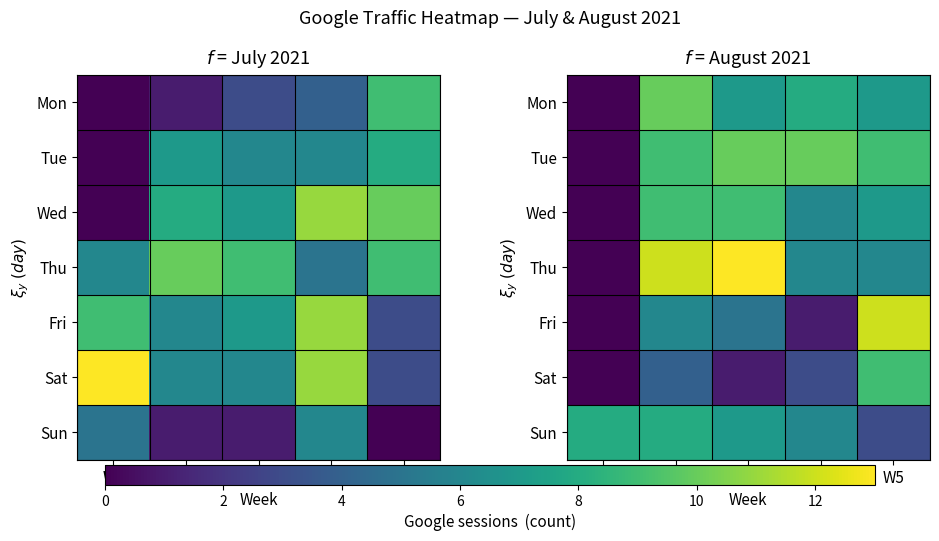

Rank the series by their maximum value, from highest to lowest.

Thu, Fri, Mon, Tue, Wed, Sat, Sun